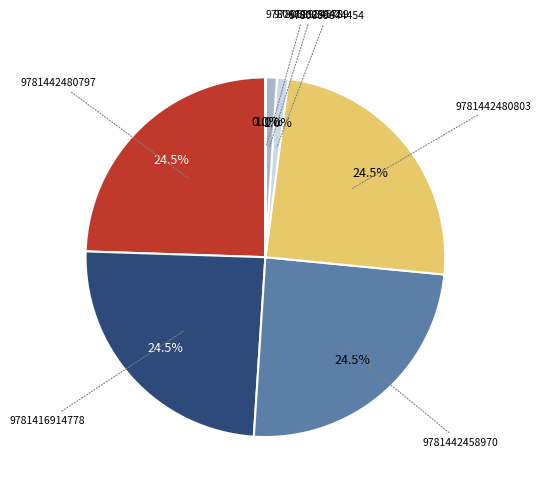

Count the number of slices in the pie.

7